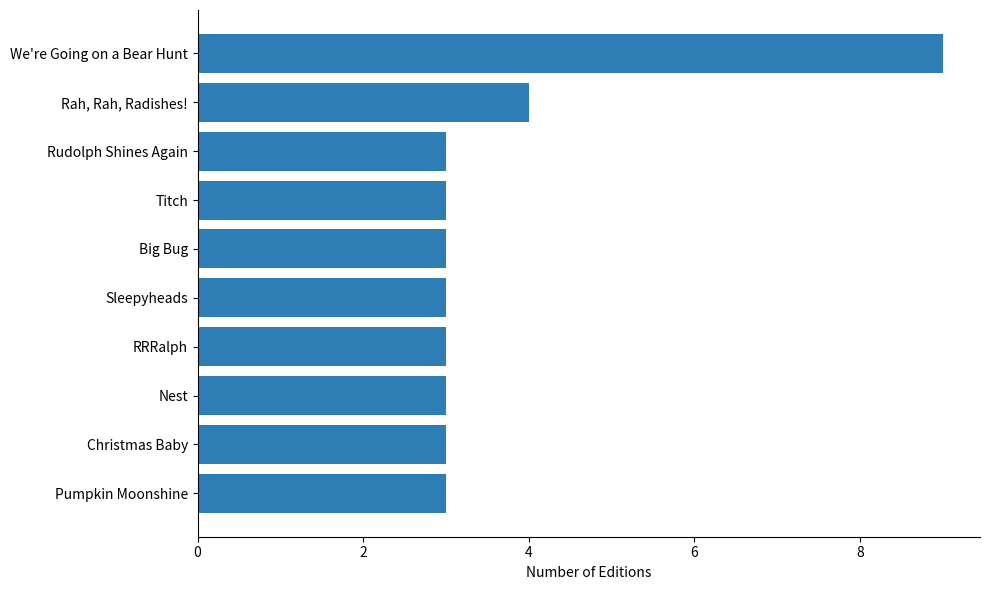

What is the difference between the values at Big Bug and We're Going on a Bear Hunt?

6